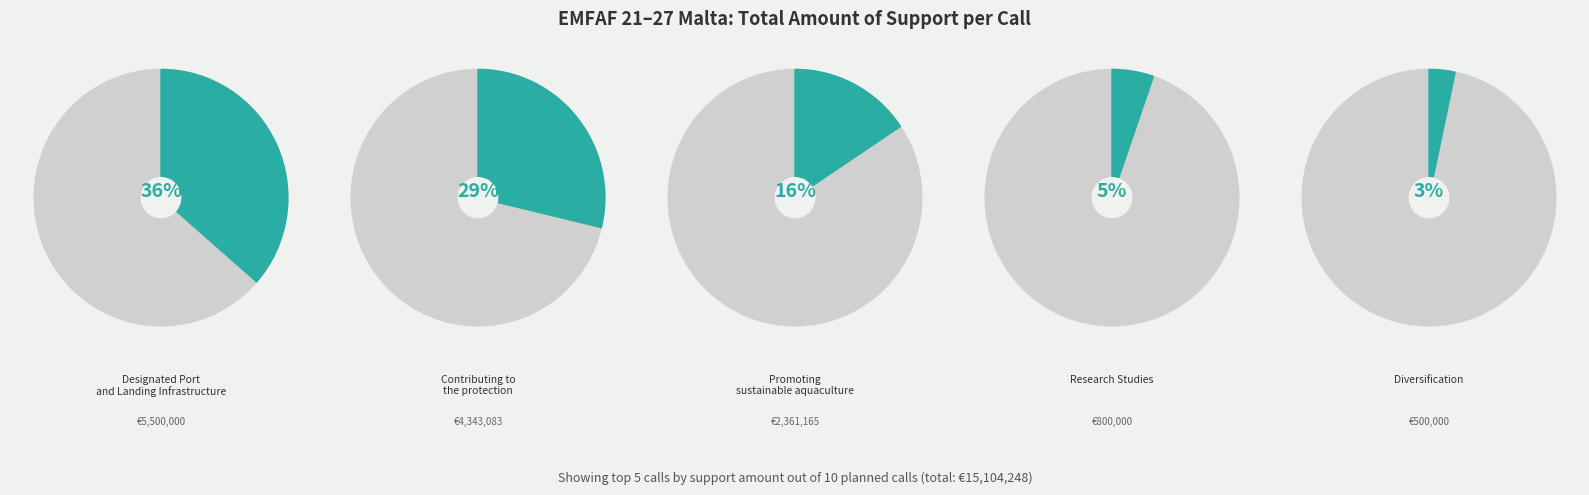

The Promoting sustainable aquaculture slice represents 4% of the pie. True or false?

False